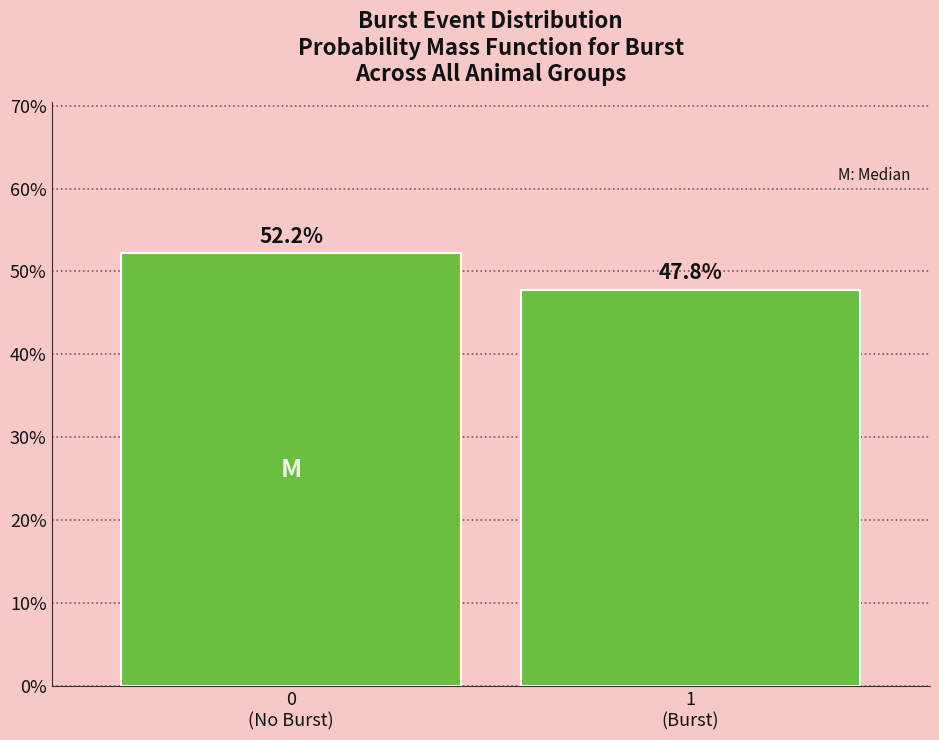

Reading left to right, transcribe all the data shown in this chart.

52.2	47.8